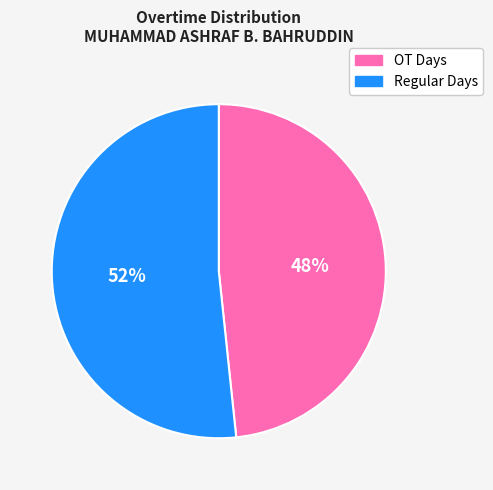

To the nearest percent, what is the average slice percentage?

50%